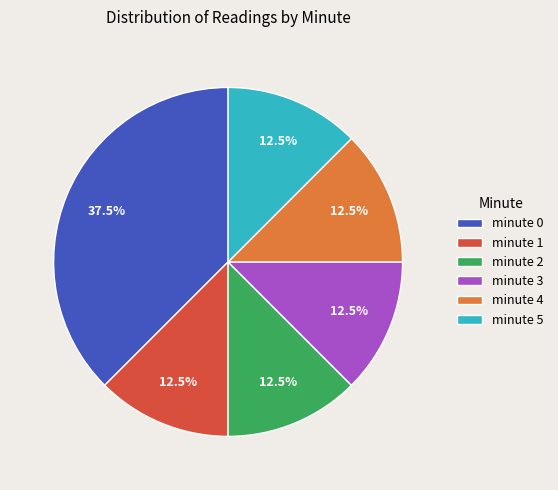

Combined, do minute 3 and minute 5 account for over 50%?

No